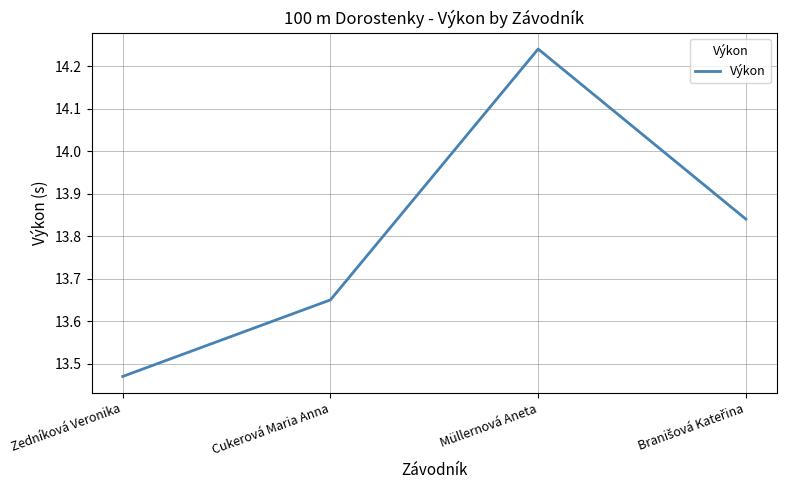

At which label is the value closest to 13?

Zedníková Veronika